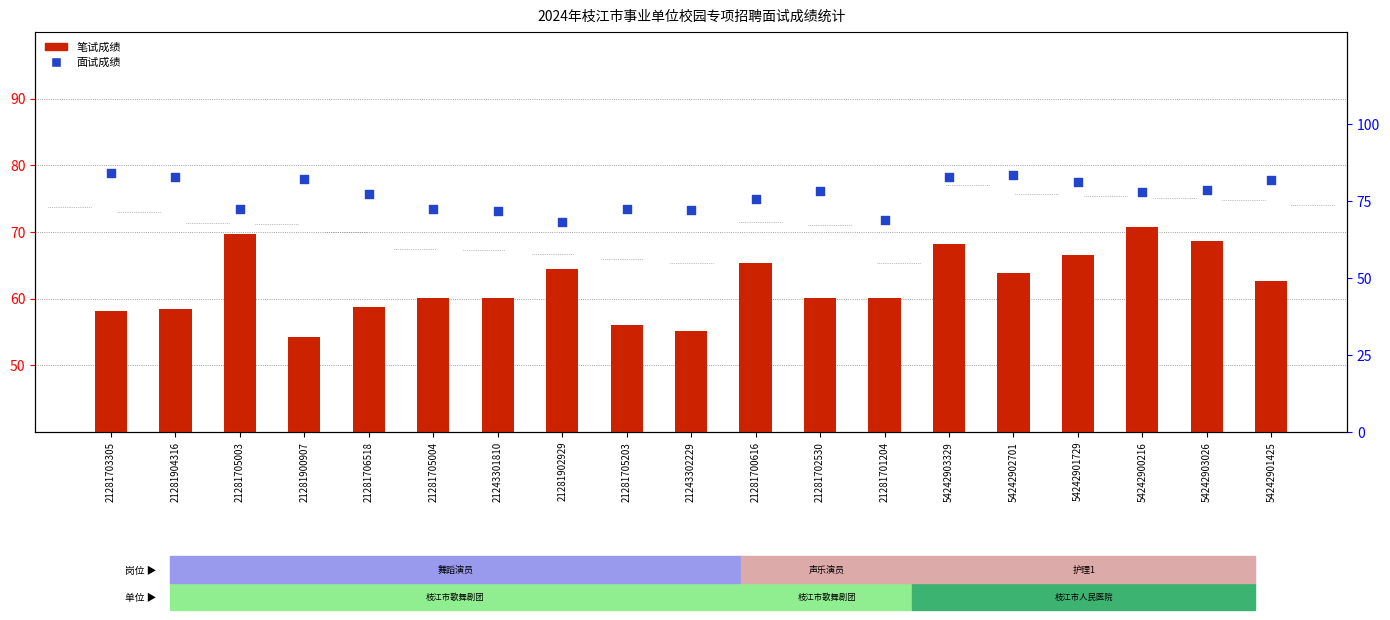

Is the value of 面试成绩 at 21281706518 greater than the value of 笔试成绩 at 21281902929?

Yes